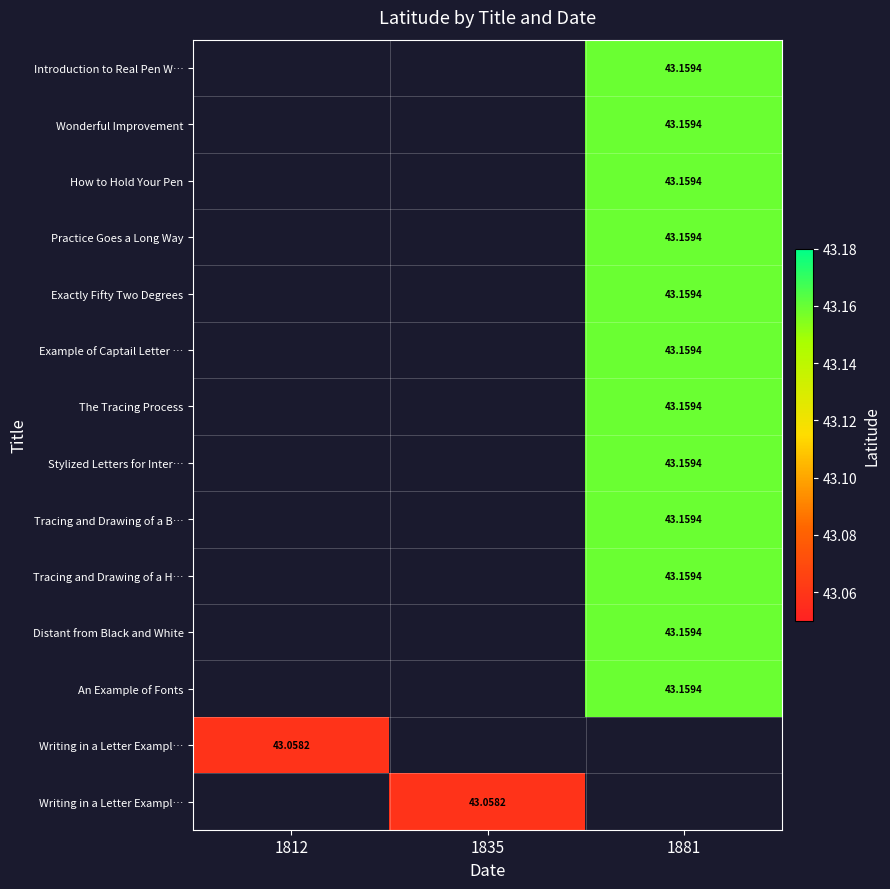

What is the smallest value displayed?

43.1